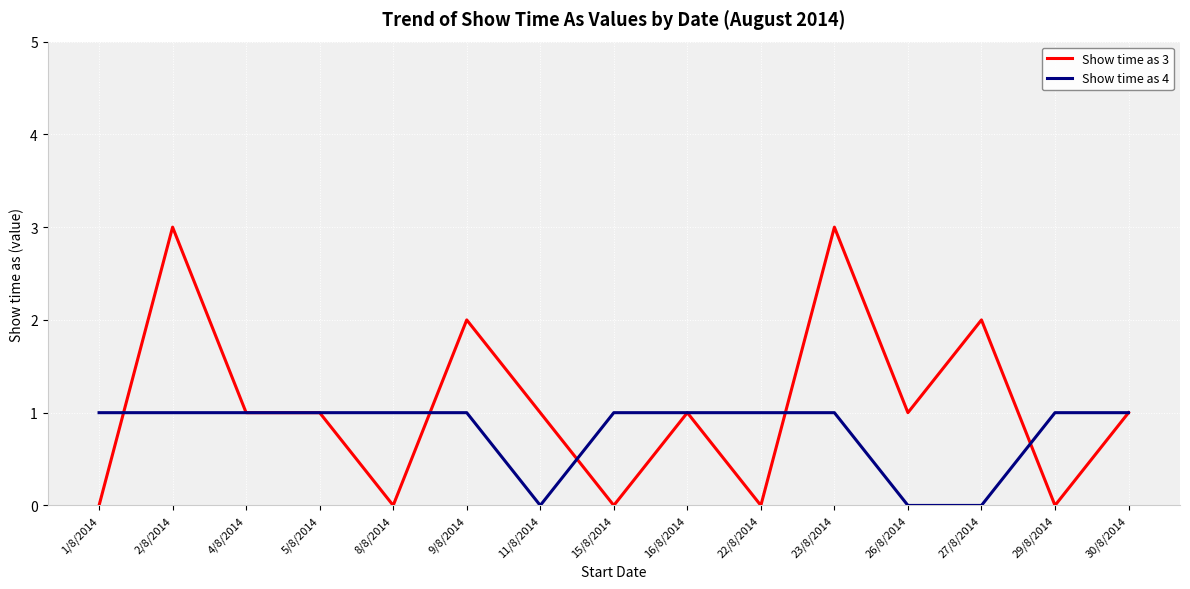

Count the number of categories in the chart.

15